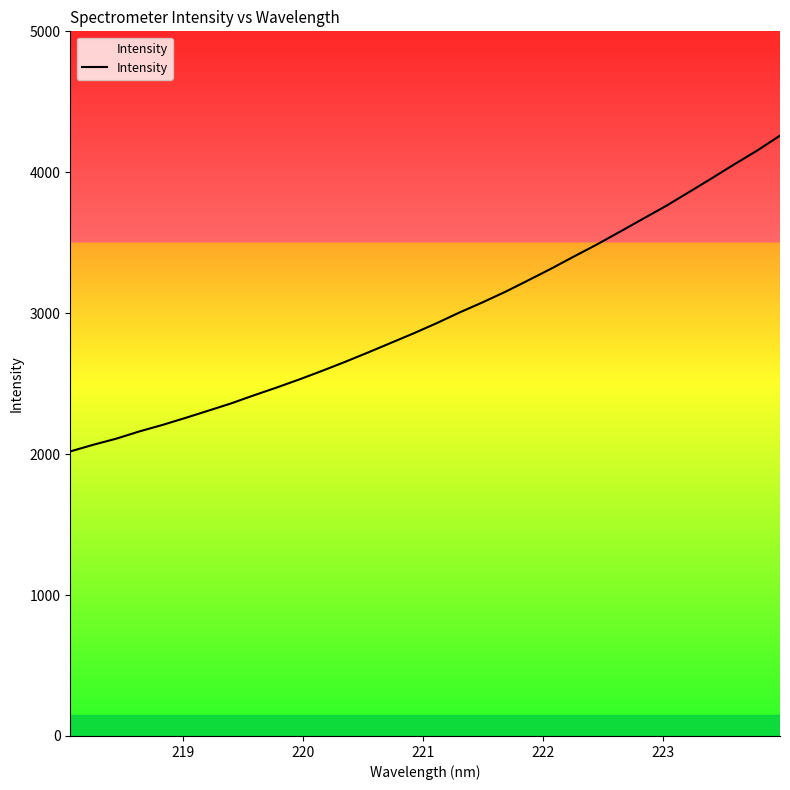

What is the greatest value displayed?

4260.1